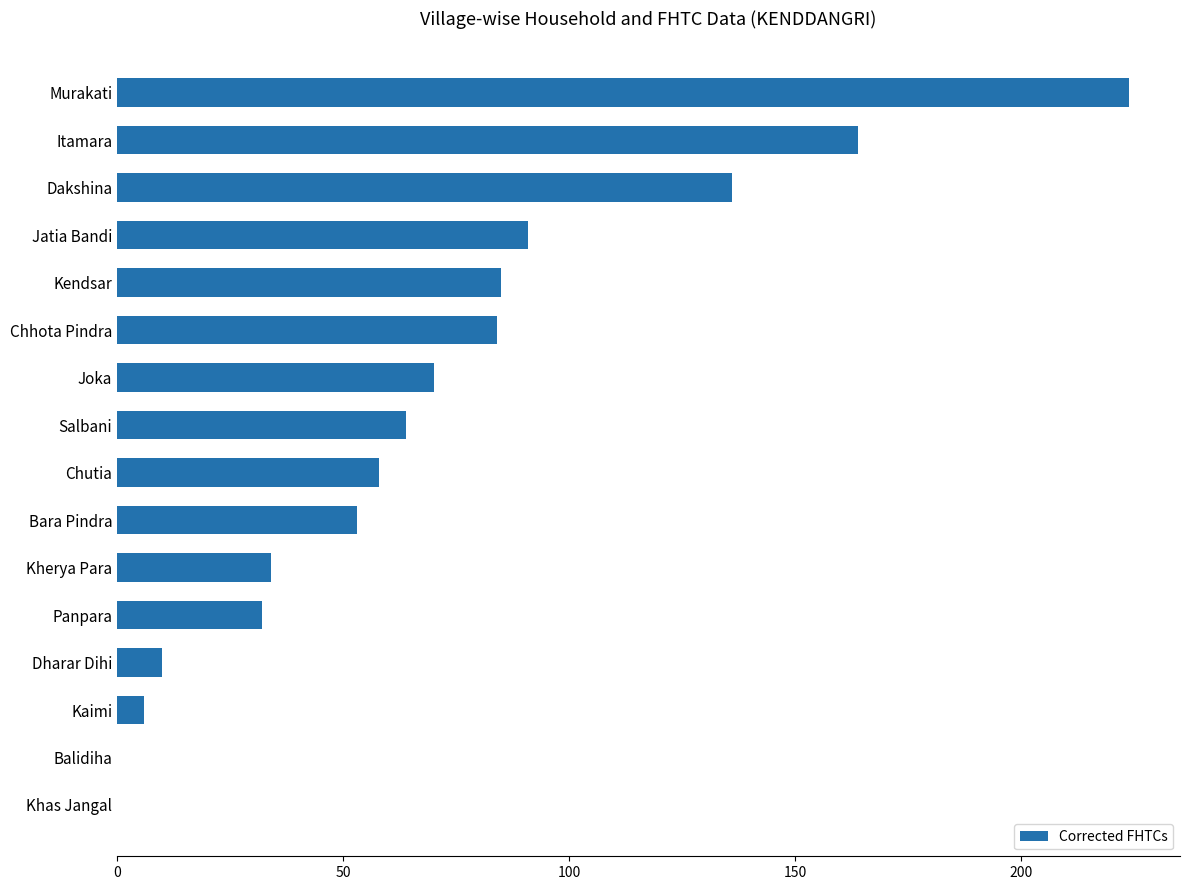

What is the sum of the values at Dakshina and Panpara?

168